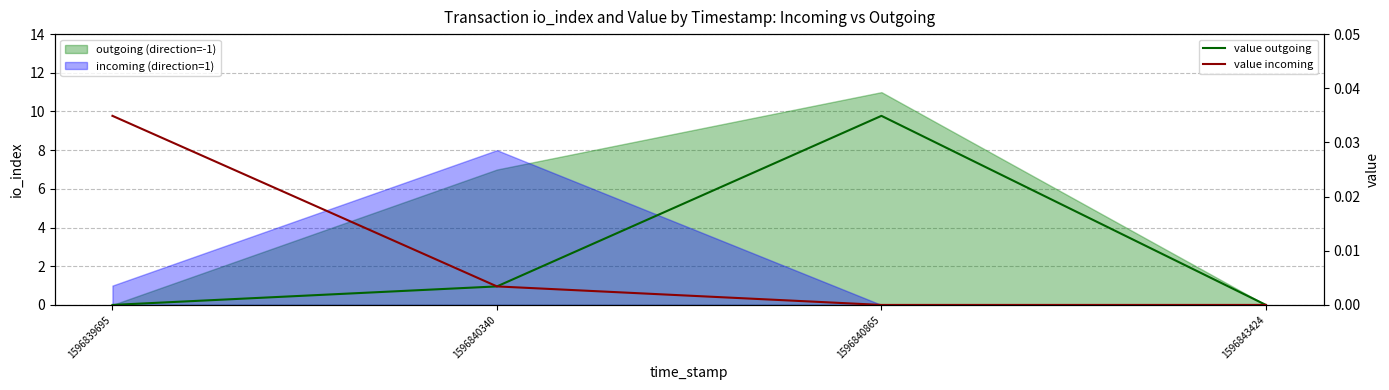

Which has a higher value, 1596843424 or 1596839695?

1596843424